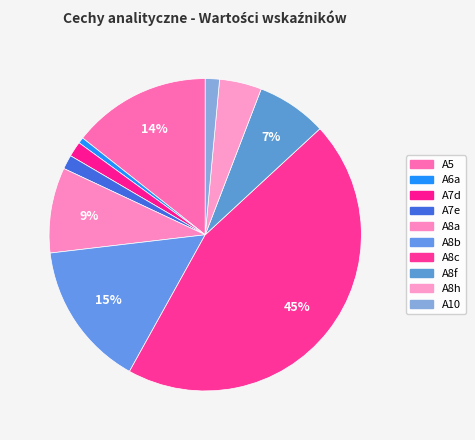

Which slice is the largest?

A8c